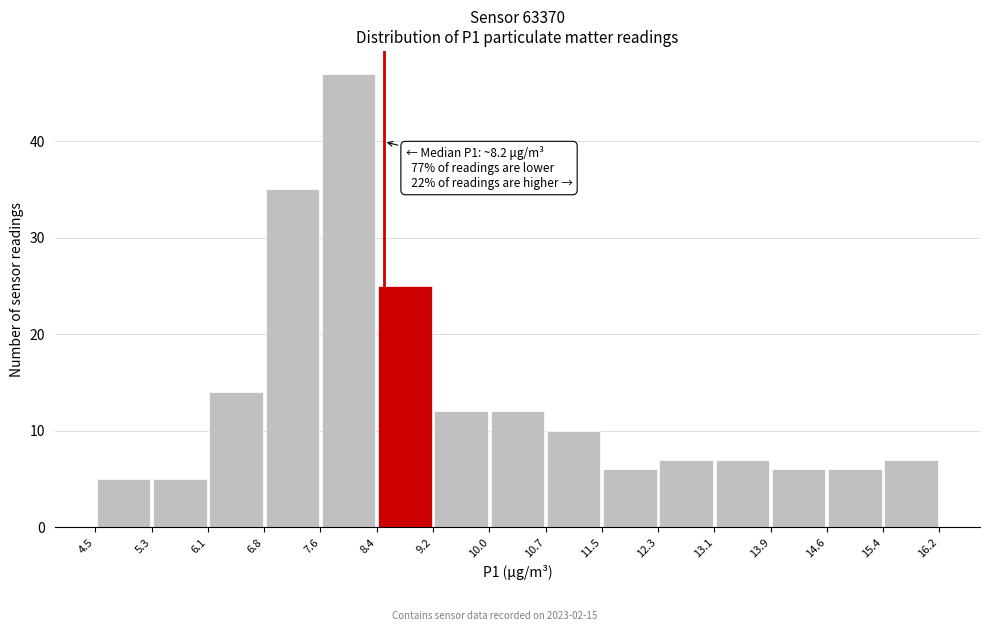

Over which range of the x-axis is the bar tallest?

7.6 to 8.4